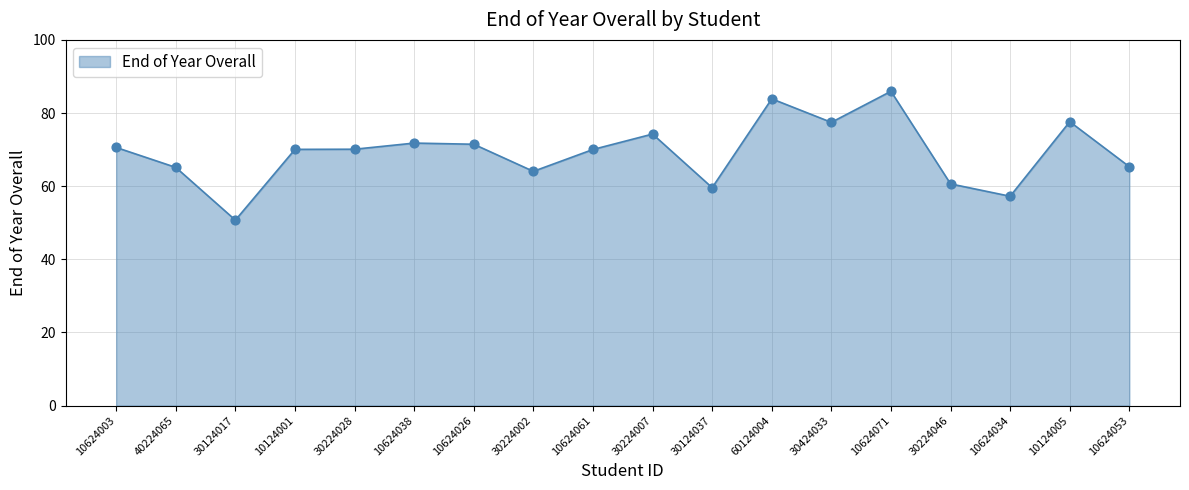

What is the change in value from 30224046 to 10124005?

+17.0